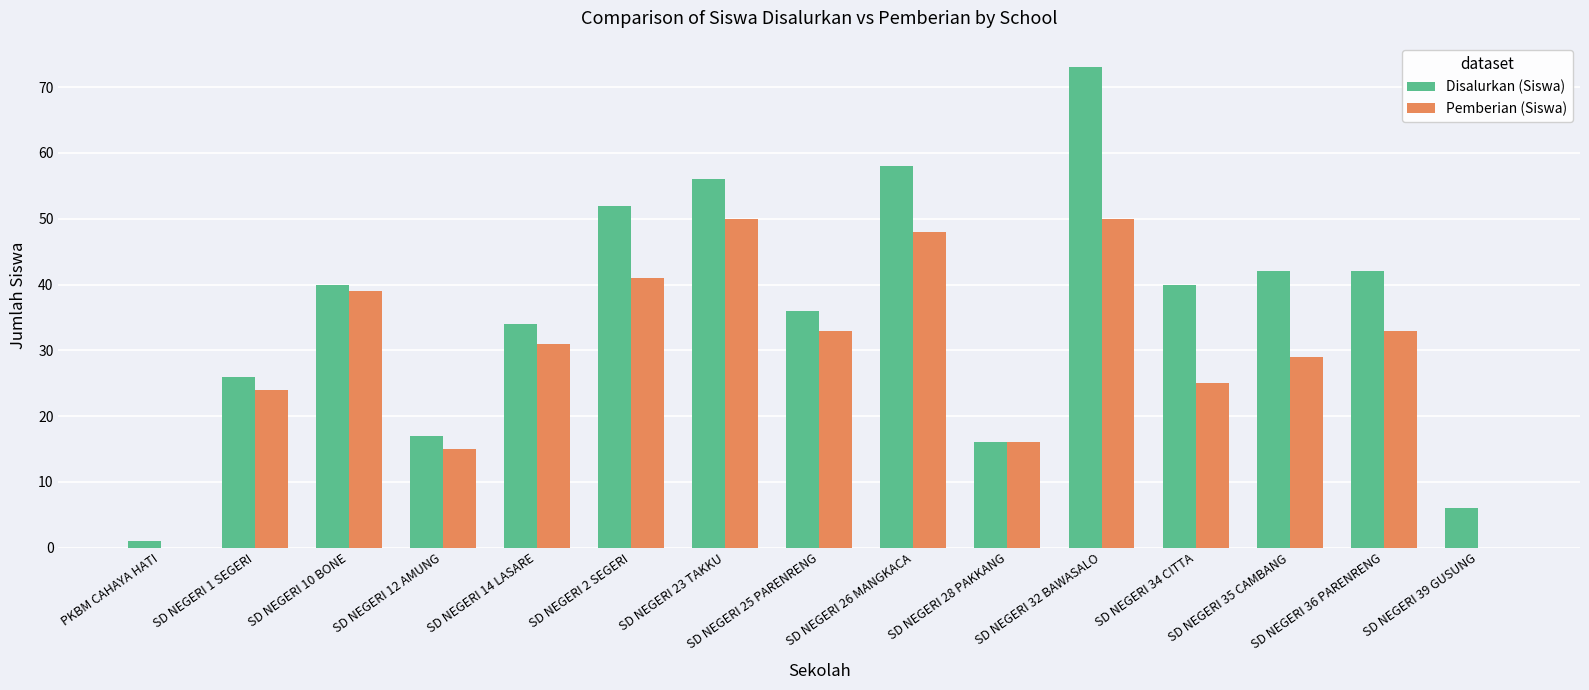

Reading left to right, transcribe all the data shown in this chart.

Disalurkan (Siswa): PKBM CAHAYA HATI=1	SD NEGERI 1 SEGERI=26	SD NEGERI 10 BONE=40	SD NEGERI 12 AMUNG=17	SD NEGERI 14 LASARE=34	SD NEGERI 2 SEGERI=52	SD NEGERI 23 TAKKU=56	SD NEGERI 25 PARENRENG=36	SD NEGERI 26 MANGKACA=58	SD NEGERI 28 PAKKANG=16	SD NEGERI 32 BAWASALO=73	SD NEGERI 34 CITTA=40	SD NEGERI 35 CAMBANG=42	SD NEGERI 36 PARENRENG=42	SD NEGERI 39 GUSUNG=6
Pemberian (Siswa): PKBM CAHAYA HATI=0	SD NEGERI 1 SEGERI=24	SD NEGERI 10 BONE=39	SD NEGERI 12 AMUNG=15	SD NEGERI 14 LASARE=31	SD NEGERI 2 SEGERI=41	SD NEGERI 23 TAKKU=50	SD NEGERI 25 PARENRENG=33	SD NEGERI 26 MANGKACA=48	SD NEGERI 28 PAKKANG=16	SD NEGERI 32 BAWASALO=50	SD NEGERI 34 CITTA=25	SD NEGERI 35 CAMBANG=29	SD NEGERI 36 PARENRENG=33	SD NEGERI 39 GUSUNG=0